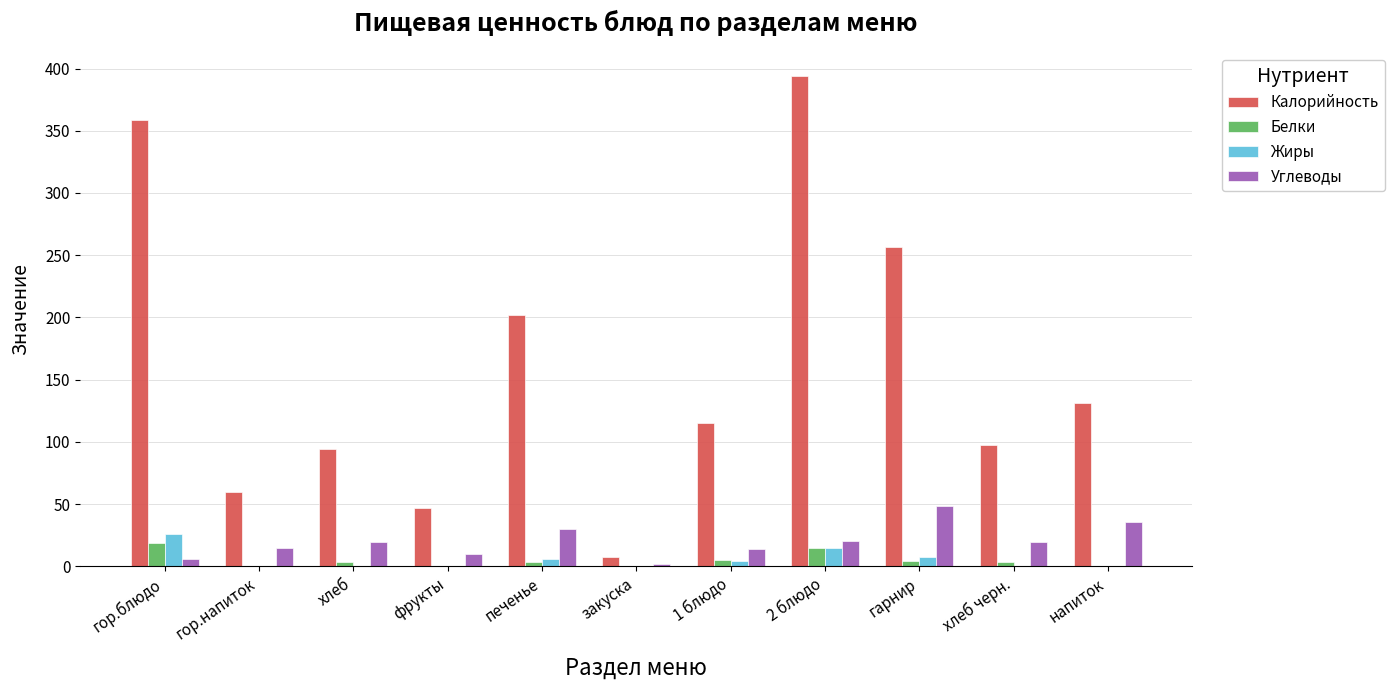

Which series has the largest total across all categories?

Калорийность